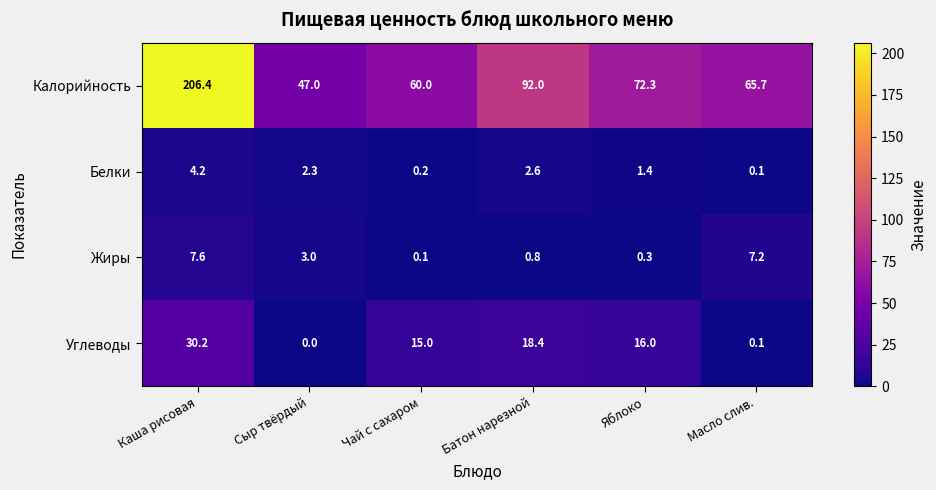

What is the maximum value shown in the chart?

206.4